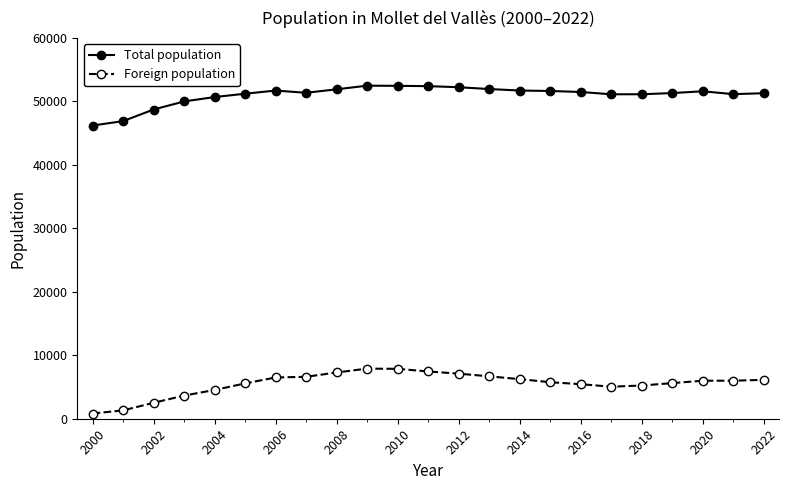

List the series in order of their peak value, highest first.

Total population, Foreign population